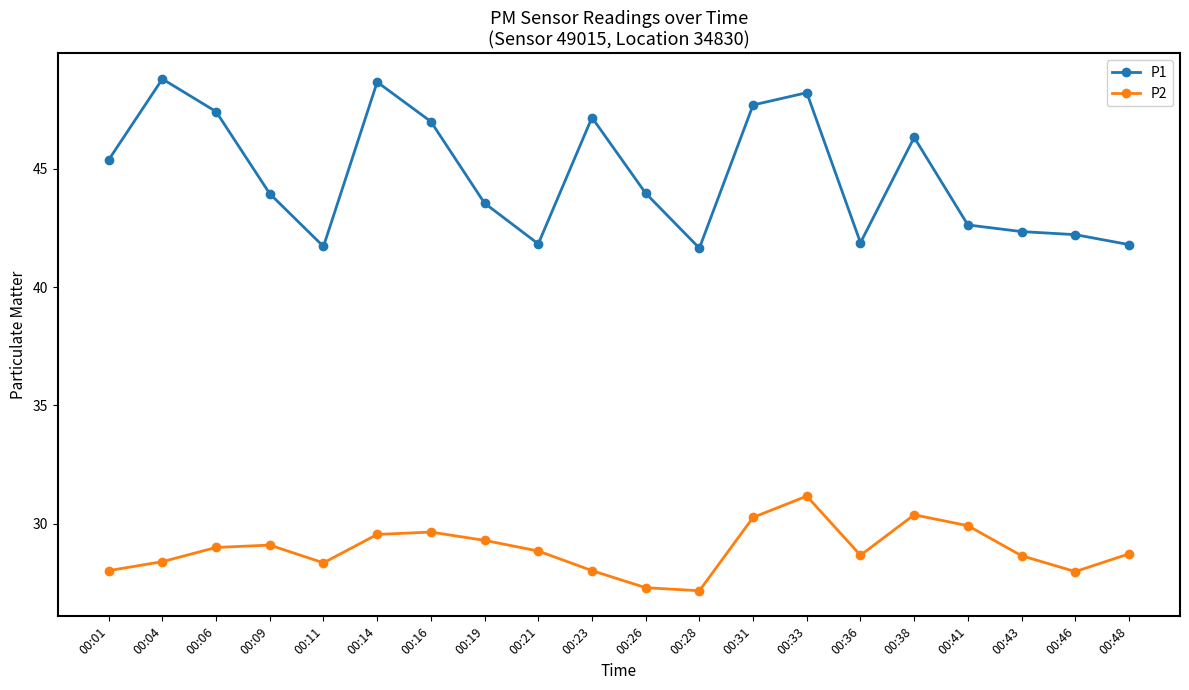

True or false: P1 has a value of 47.7 at 00:31.

True